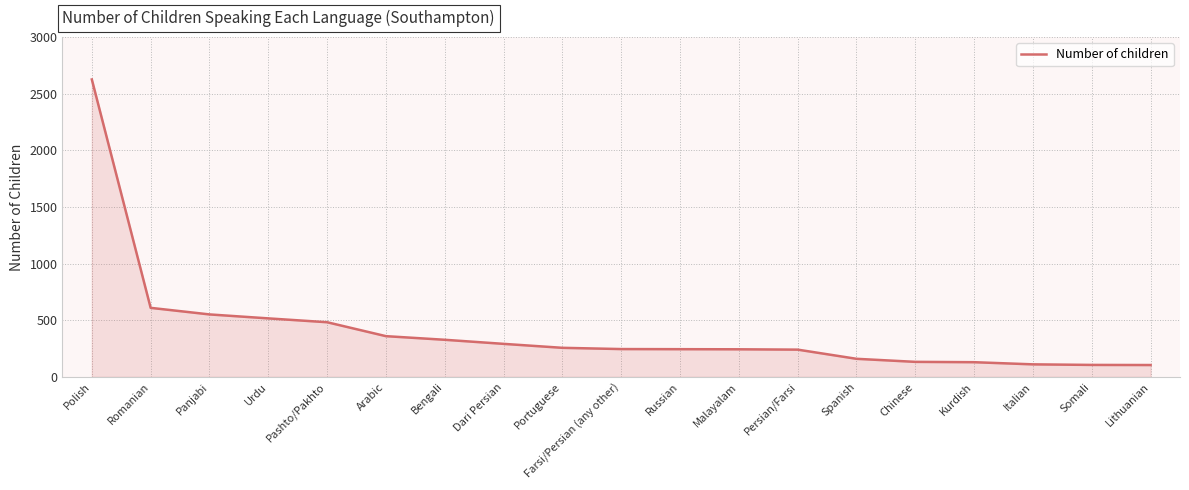

Where does the data first go above 245?

Polish